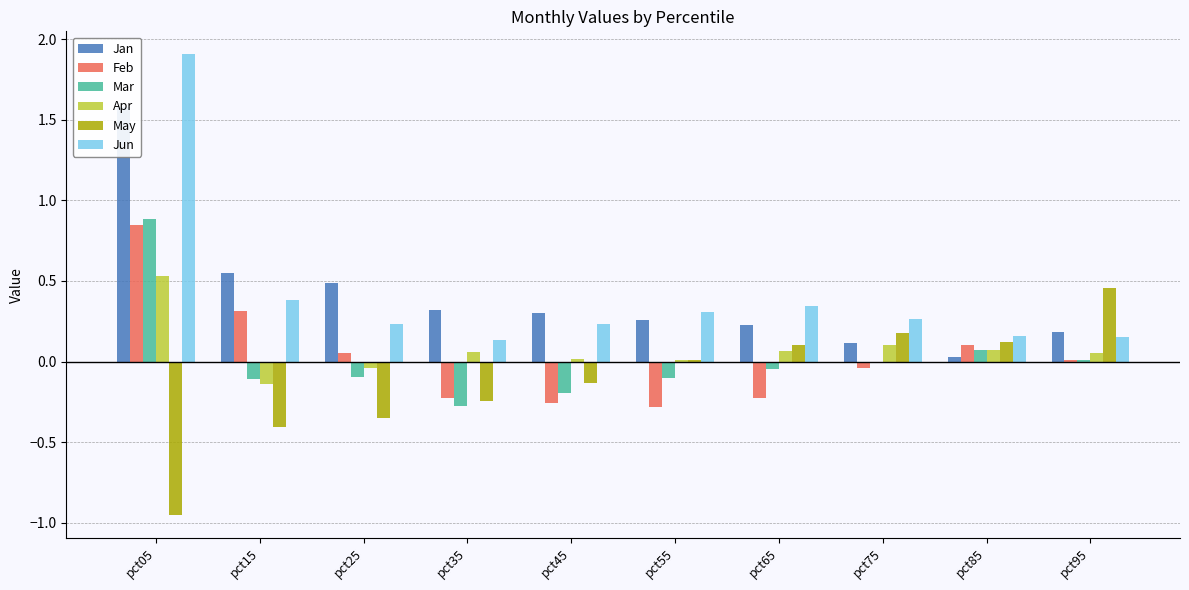

How many values in the May series are below 0?

5